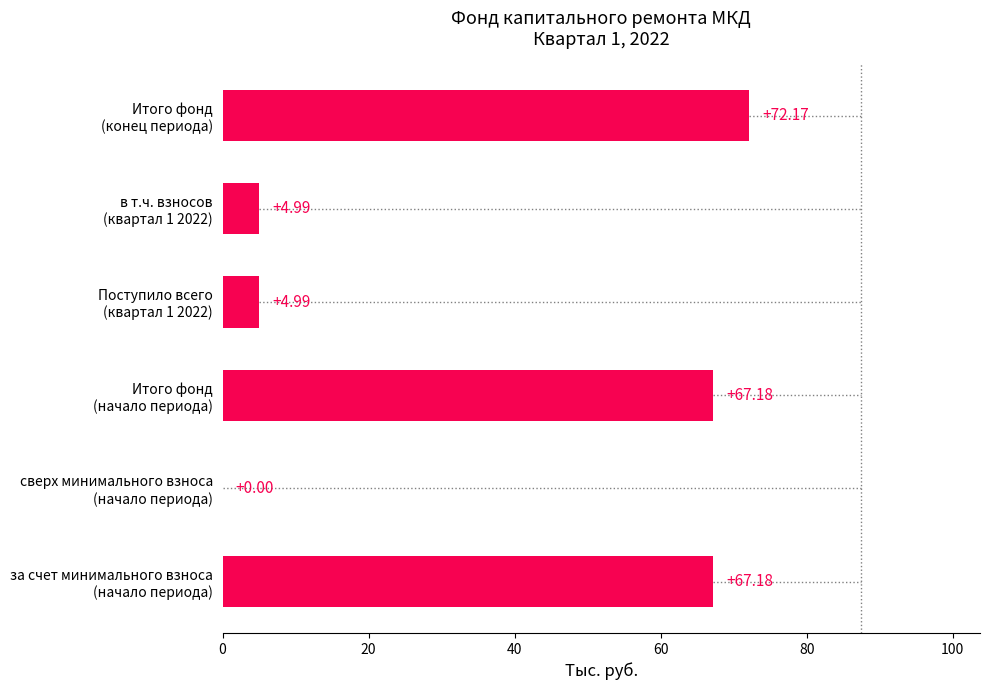

What is the sum of all values?

216.5